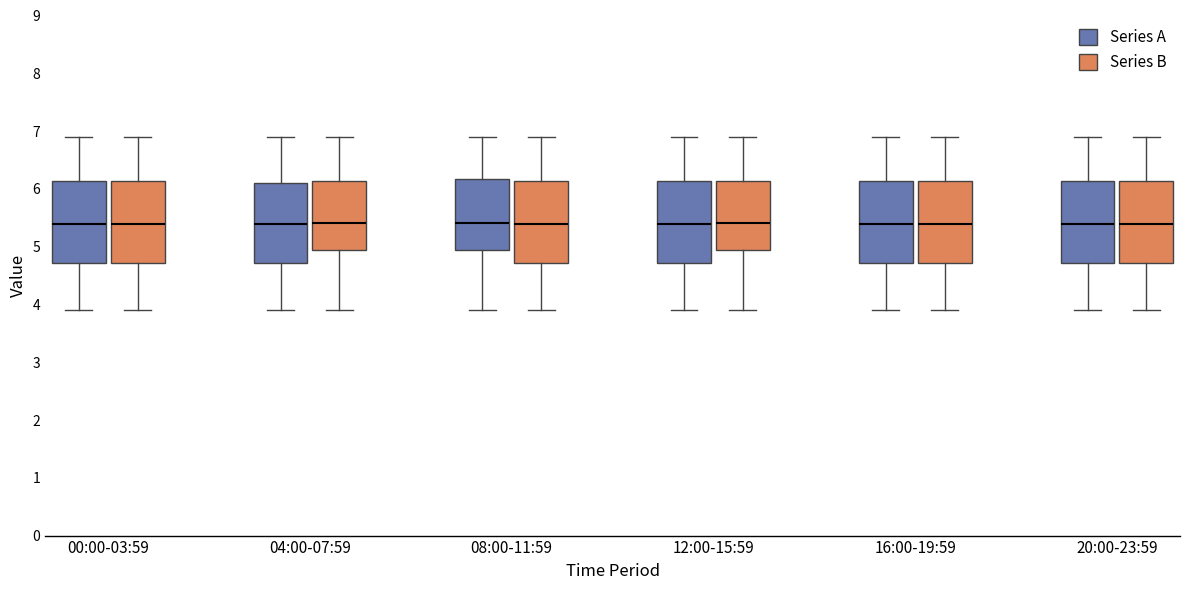

Reading left to right, read every box against the y-axis: the position of its median line, the range the box covers, and the ends of its whiskers. The values are not printed on the chart, so give them approximately, as read against the axis.

00:00-03:59 (Series A): median 5.4, box 4.7 to 6.1, whiskers 3.9 to 6.9
00:00-03:59 (Series B): median 5.4, box 4.7 to 6.1, whiskers 3.9 to 6.9
04:00-07:59 (Series A): median 5.4, box 4.7 to 6.1, whiskers 3.9 to 6.9
04:00-07:59 (Series B): median 5.4, box 4.9 to 6.1, whiskers 3.9 to 6.9
08:00-11:59 (Series A): median 5.4, box 4.9 to 6.2, whiskers 3.9 to 6.9
08:00-11:59 (Series B): median 5.4, box 4.7 to 6.1, whiskers 3.9 to 6.9
12:00-15:59 (Series A): median 5.4, box 4.7 to 6.1, whiskers 3.9 to 6.9
12:00-15:59 (Series B): median 5.4, box 4.9 to 6.1, whiskers 3.9 to 6.9
16:00-19:59 (Series A): median 5.4, box 4.7 to 6.1, whiskers 3.9 to 6.9
16:00-19:59 (Series B): median 5.4, box 4.7 to 6.1, whiskers 3.9 to 6.9
20:00-23:59 (Series A): median 5.4, box 4.7 to 6.1, whiskers 3.9 to 6.9
20:00-23:59 (Series B): median 5.4, box 4.7 to 6.1, whiskers 3.9 to 6.9